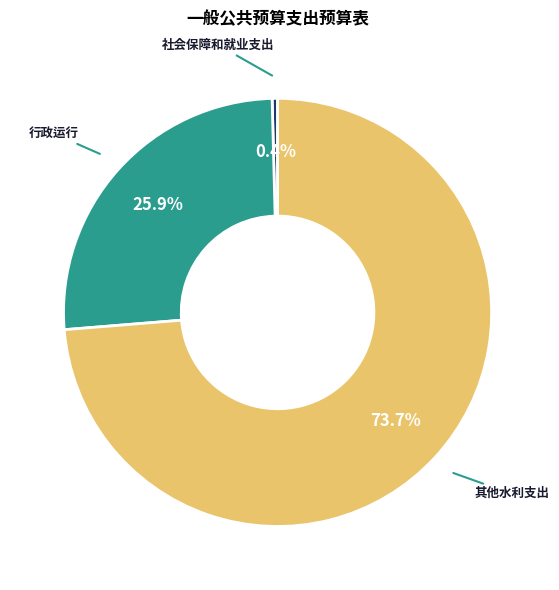

Which category has the smallest portion of the pie?

社会保障和就业支出